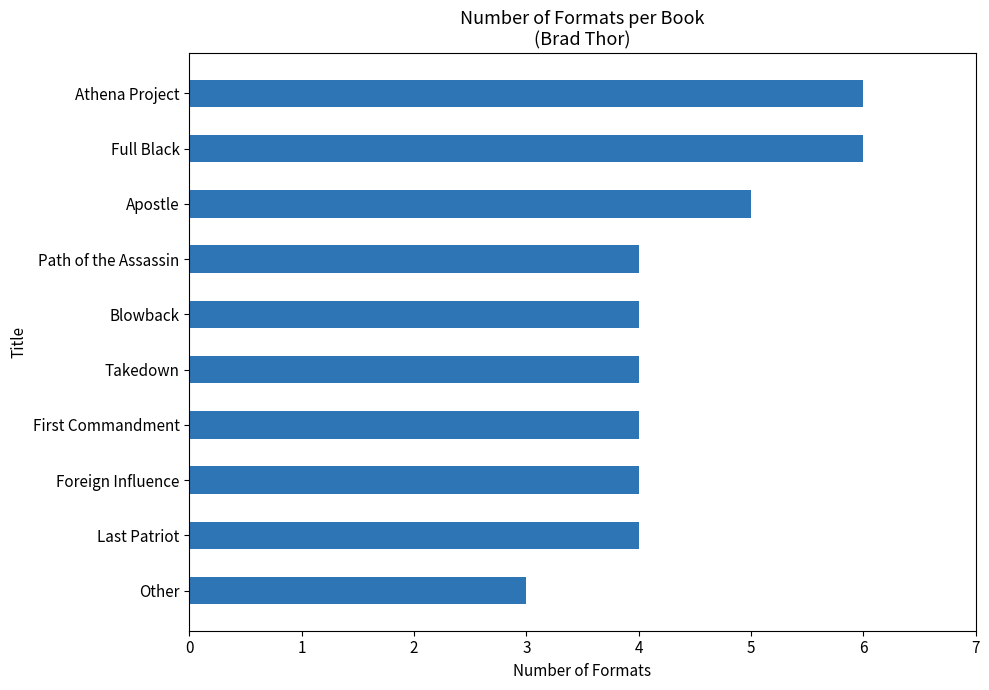

True or false: the data shows 2 at Takedown.

False